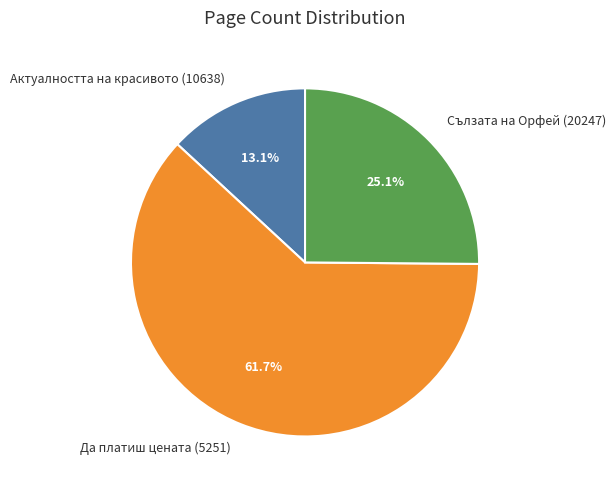

Approximately how many times larger is the value at Да платиш цената (5251) compared to Актуалността на красивото (10638)?

4.7